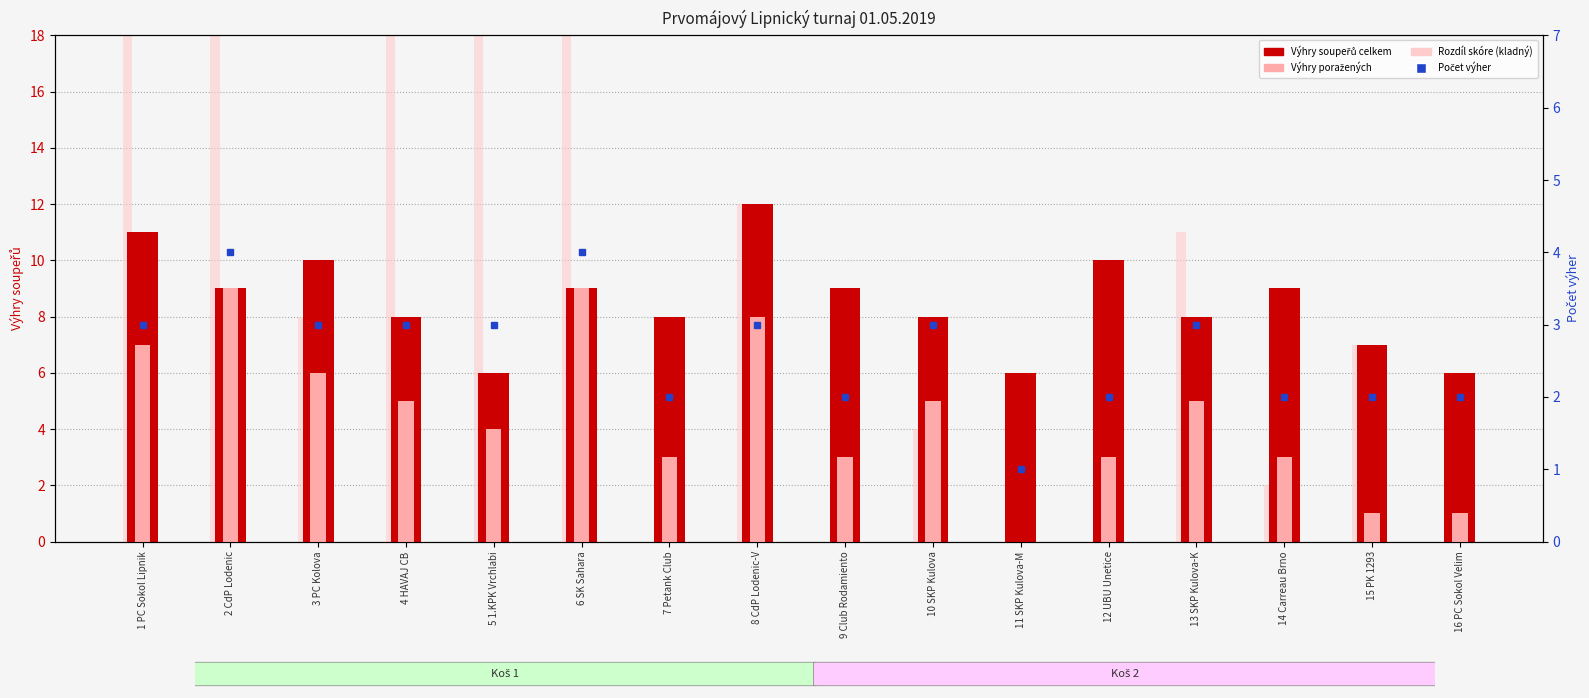

Which series changed the most between 8 CdP Lodenic-V and 11 SKP Kulova-M?

Rozdíl skóre (kladný)